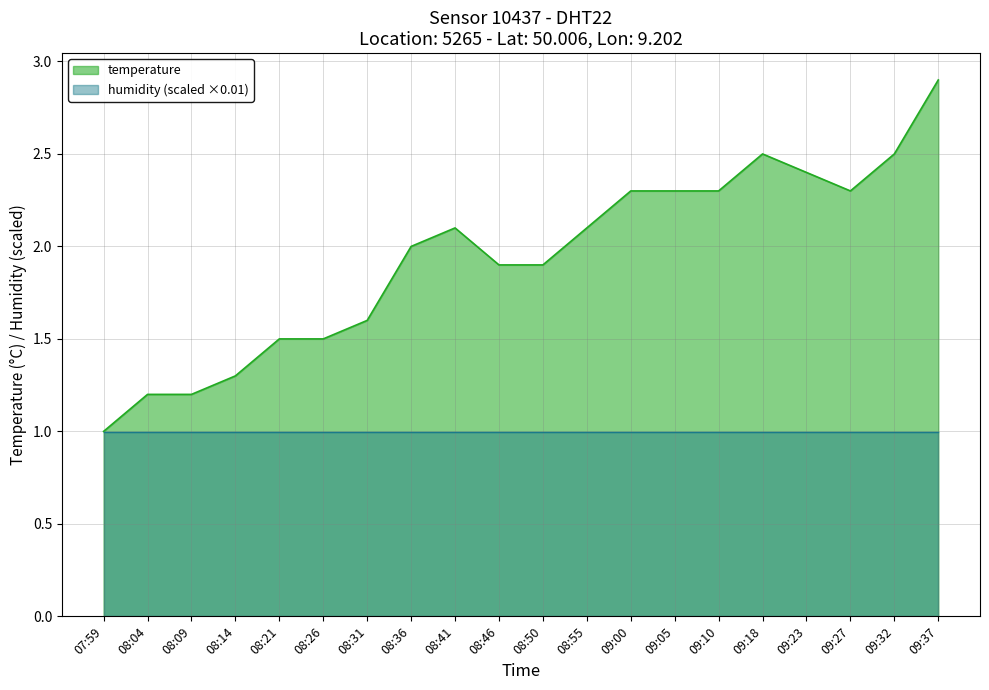

What is the sum of the values at 09:05 and 08:41?

4.4